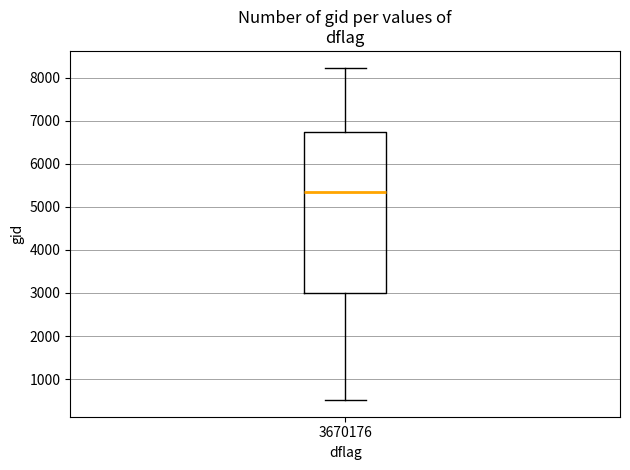

Where does the lower whisker of the box at x = 3670176 end on the y-axis? The values are not printed on the chart, so give them approximately, as read against the axis.

500